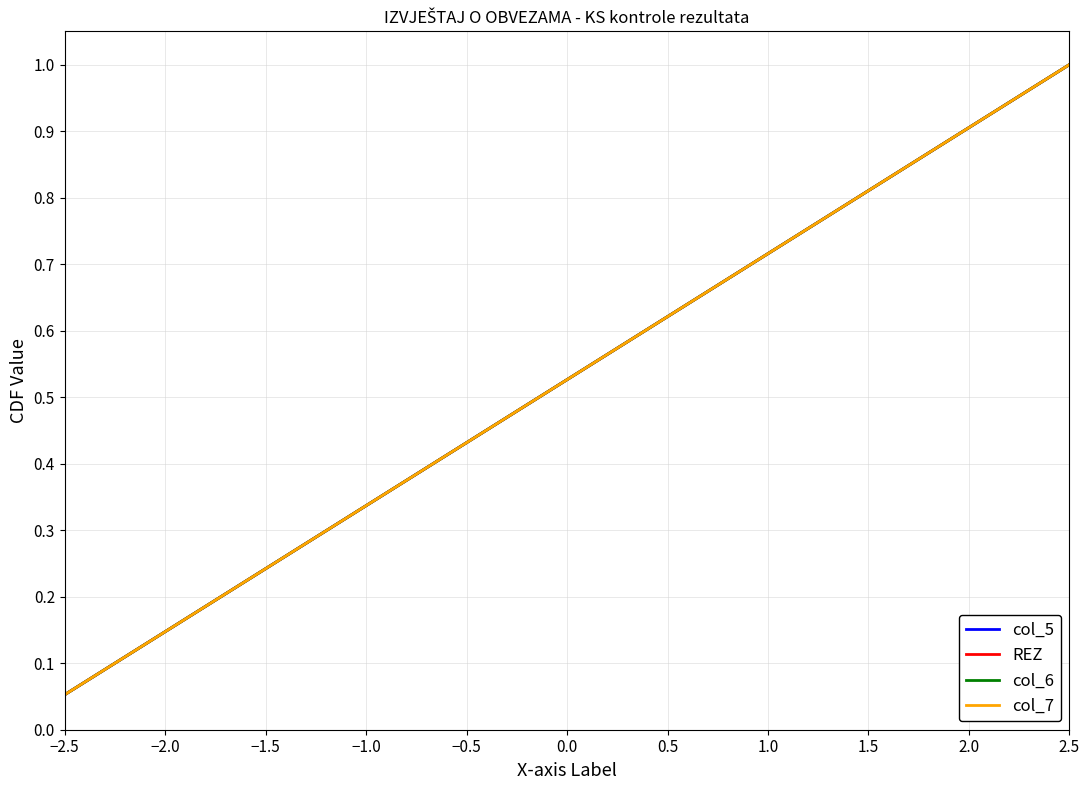

Is this an area chart (filled region under the line)?

No